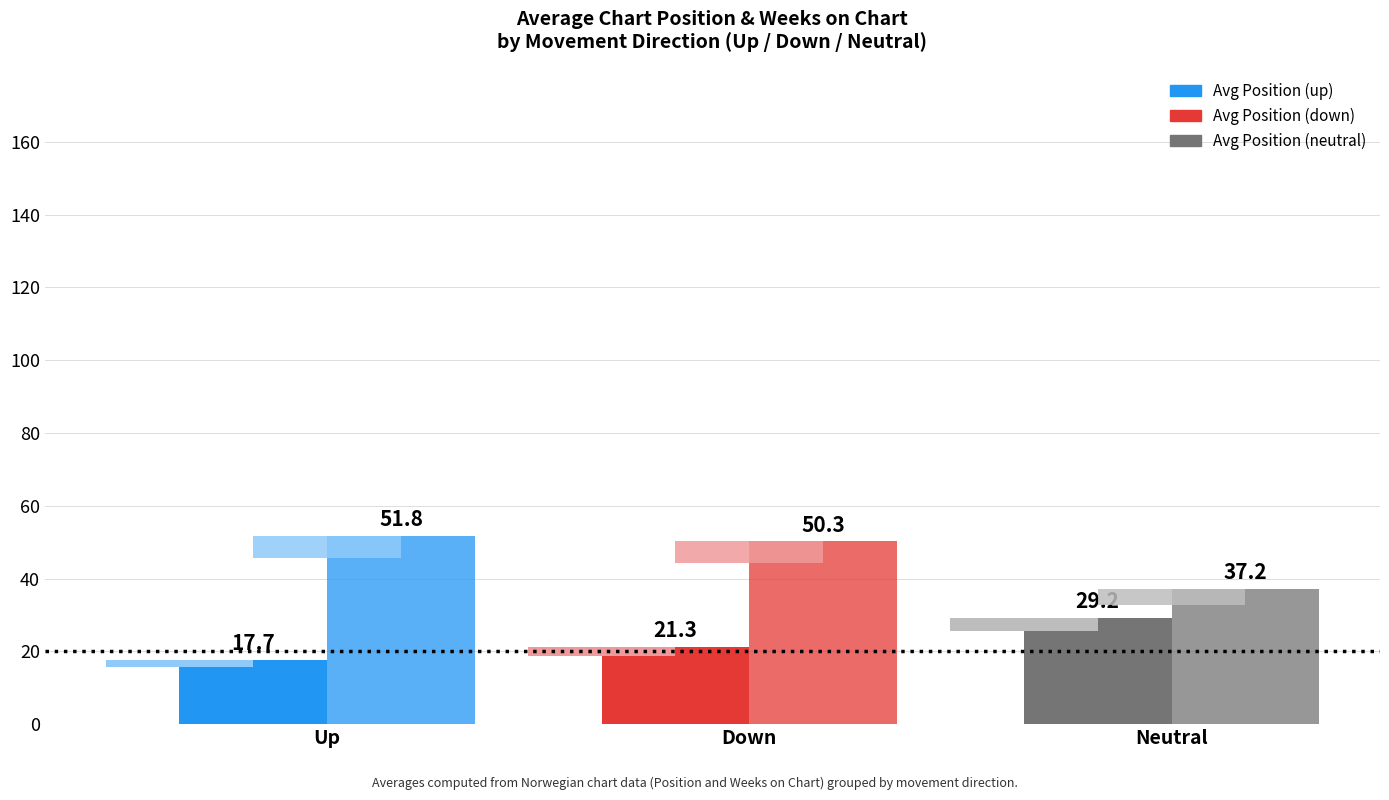

What is the approximate value of Avg Weeks on Chart at Neutral?

37.2